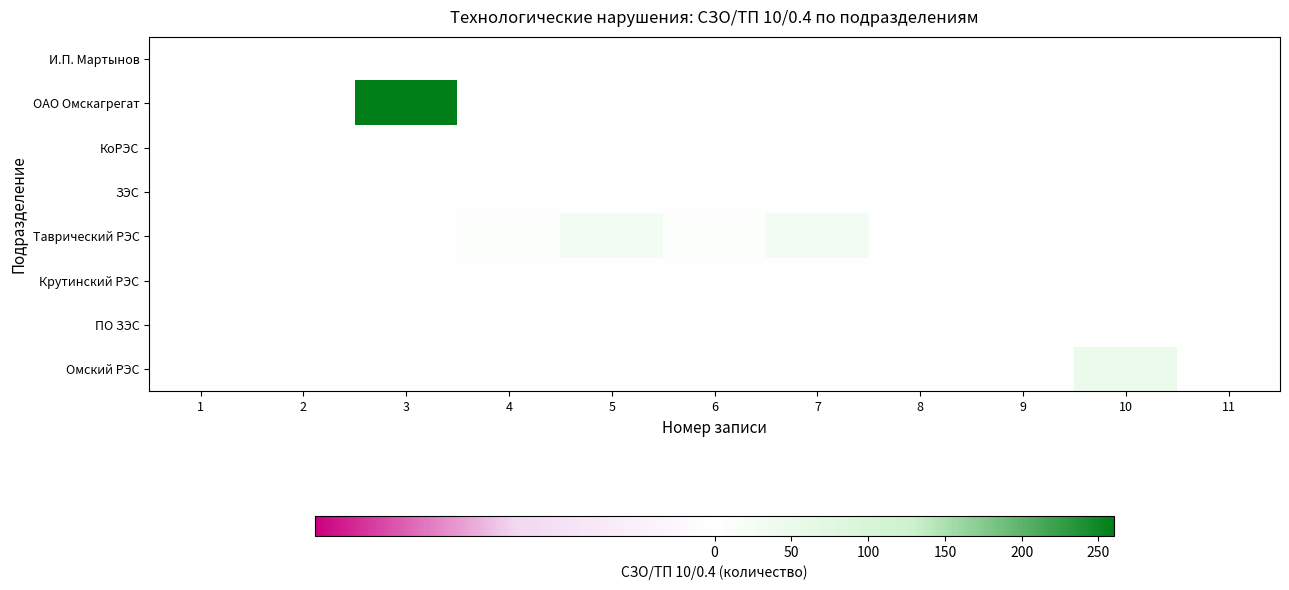

Which series has the largest range (max minus min)?

ОАО Омскагрегат